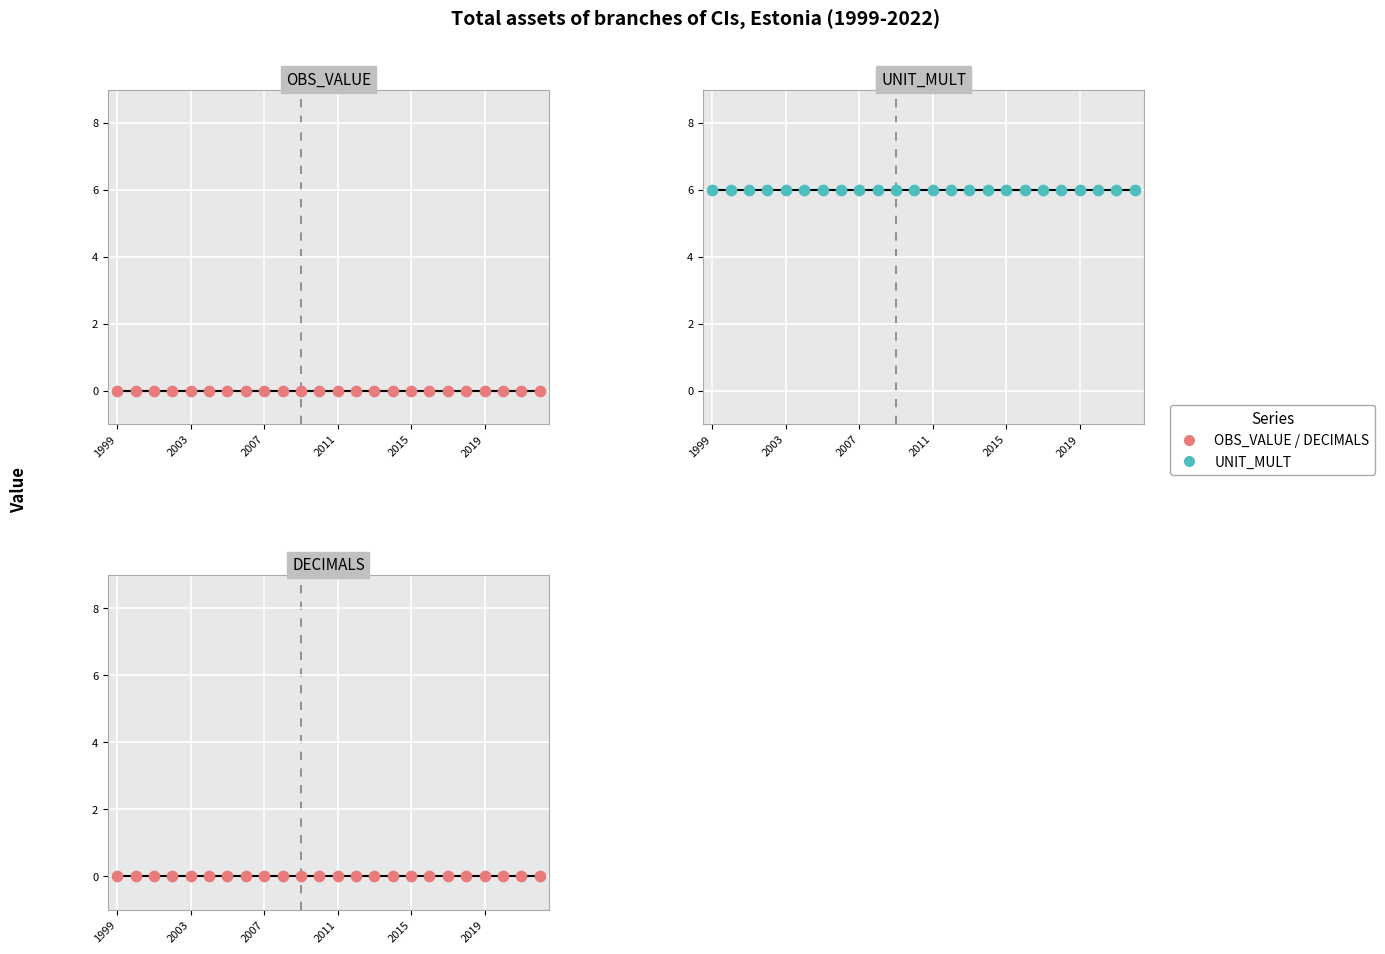

Which series contains the lowest Y value?

OBS_VALUE